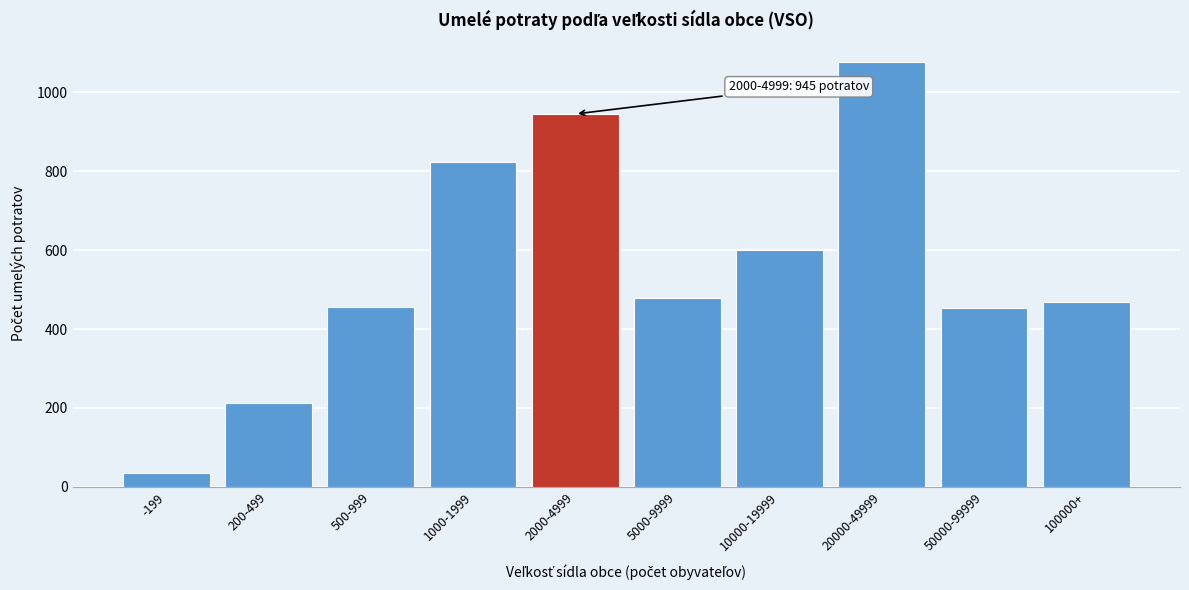

Between 5000-9999 and 2000-4999, which is larger?

2000-4999